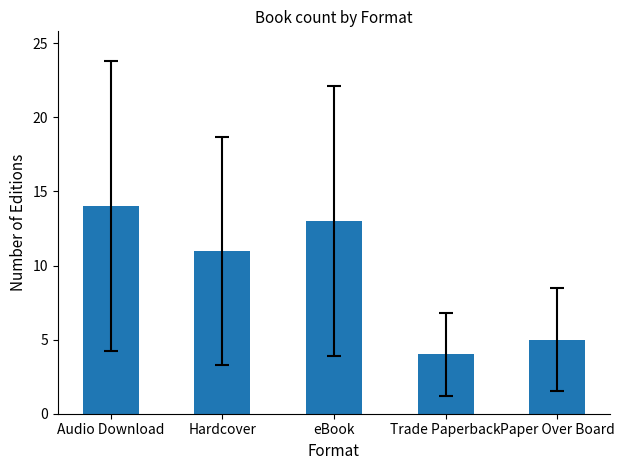

Reading left to right, what are all the values shown in this chart?

Audio Download=14	Hardcover=11	eBook=13	Trade Paperback=4	Paper Over Board=5